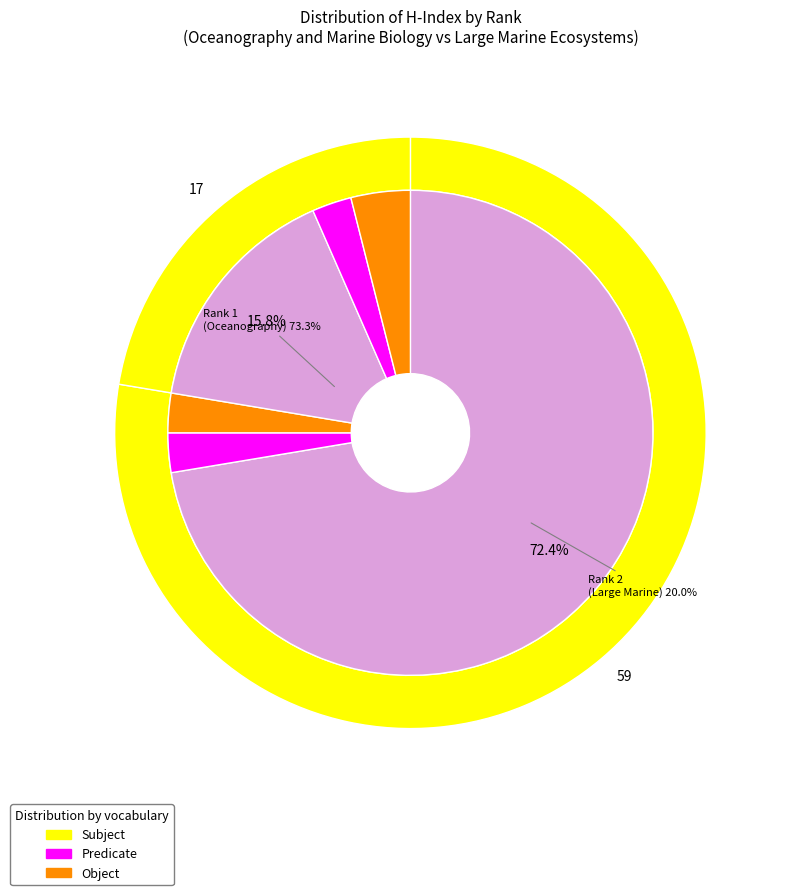

Which category accounts for the majority?

Rank 2